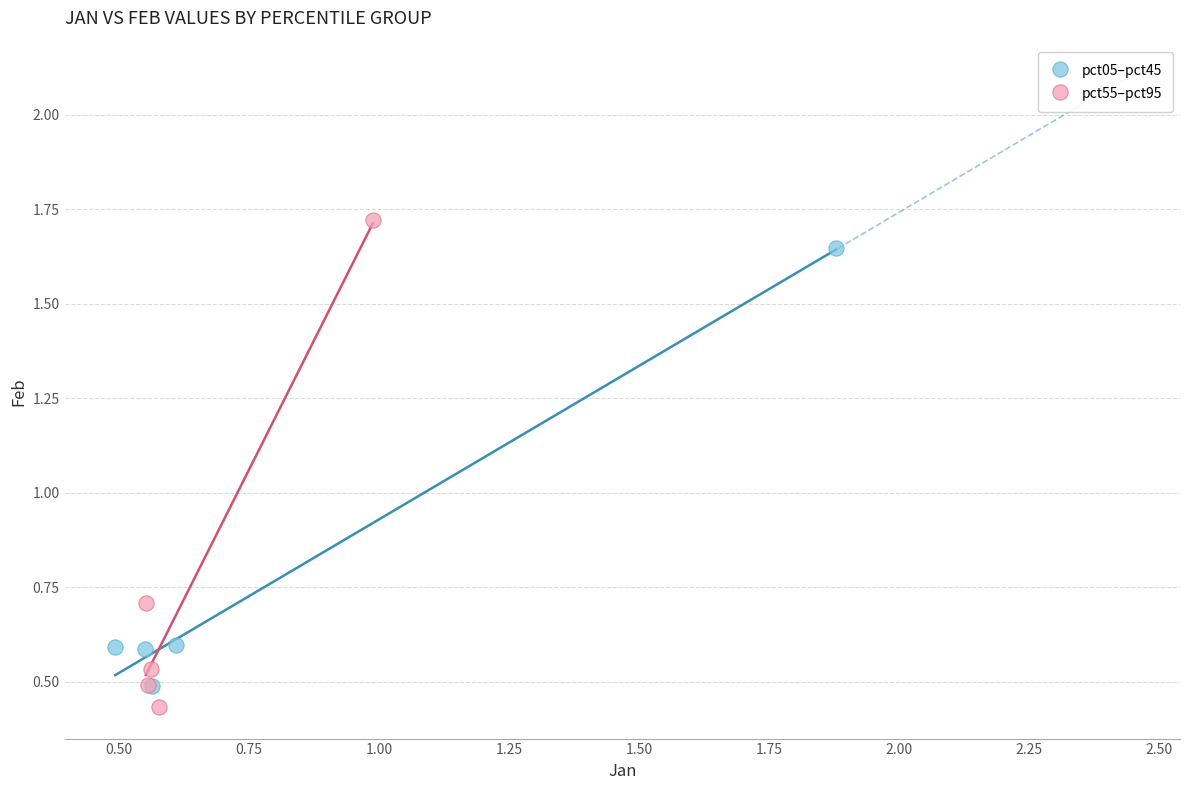

Which series reaches the maximum Y coordinate?

pct55–pct95